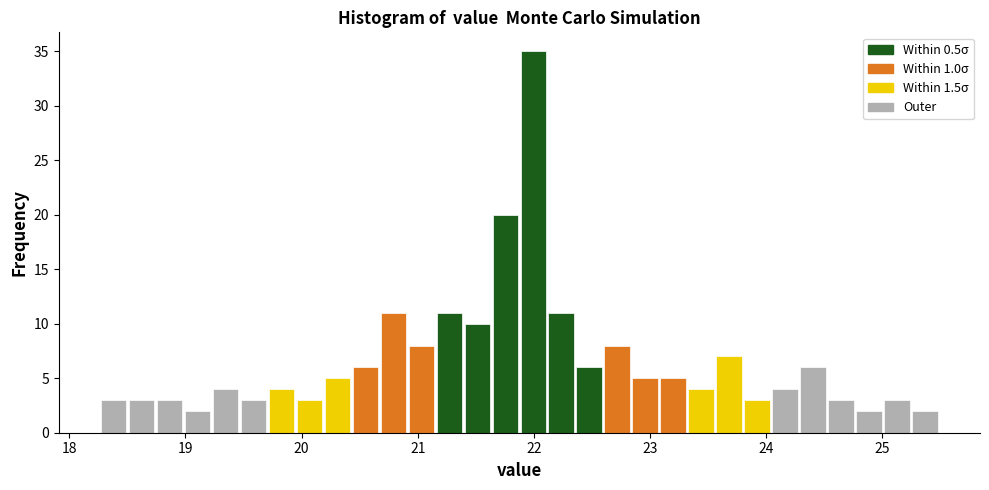

Read against the x-axis, roughly where is the centre of the tallest bar?

22.0